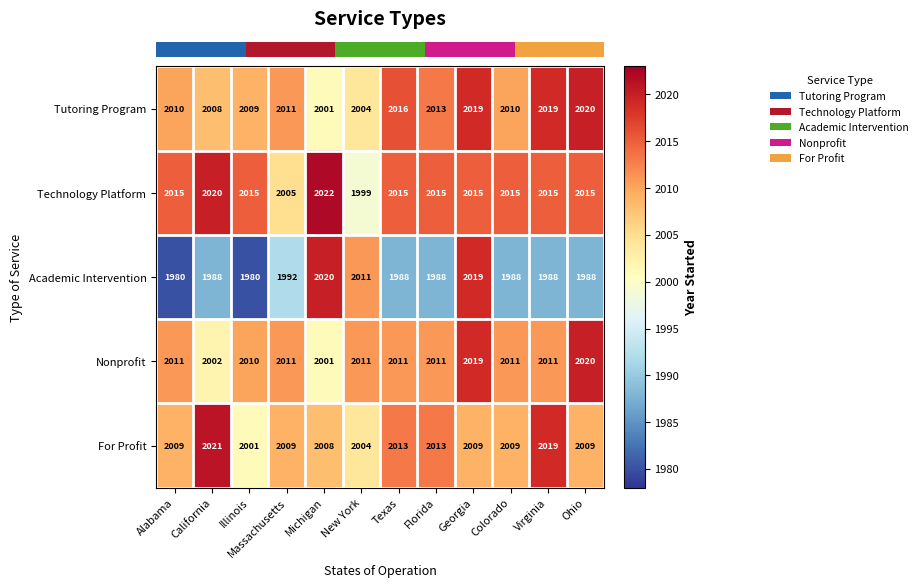

What is the maximum value shown in the chart?

2022